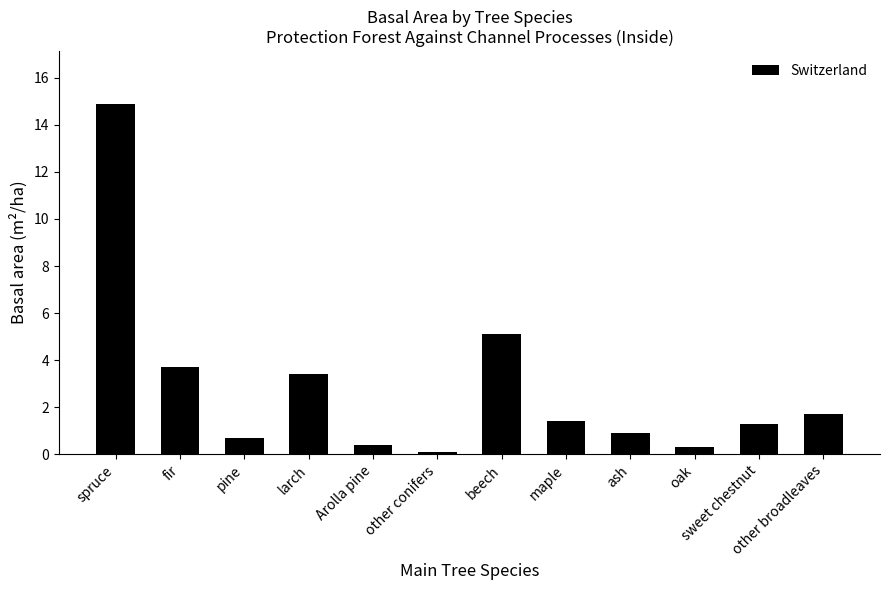

What is the change in value from larch to maple?

-2.0